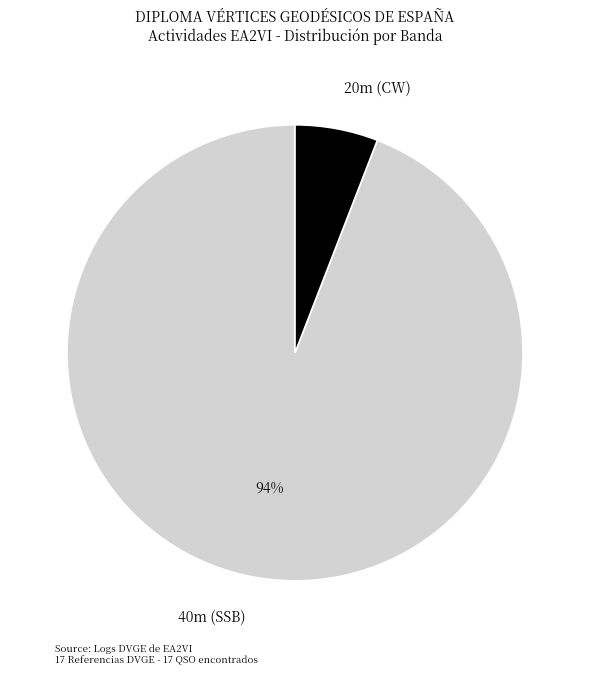

Which has a higher value, 20m (CW) or 40m (SSB)?

40m (SSB)